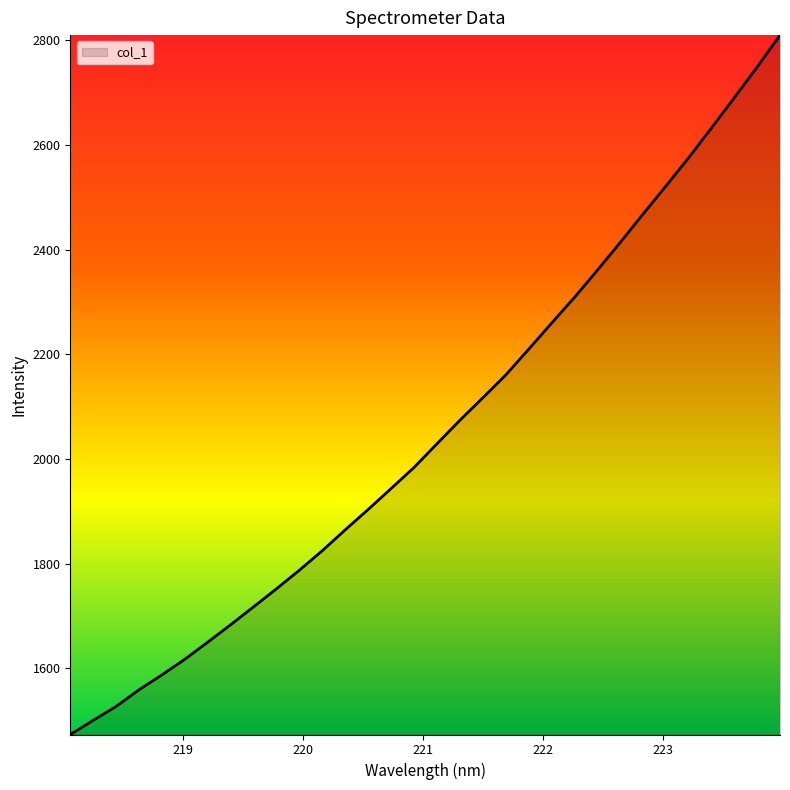

How many distinct data groups are displayed?

1